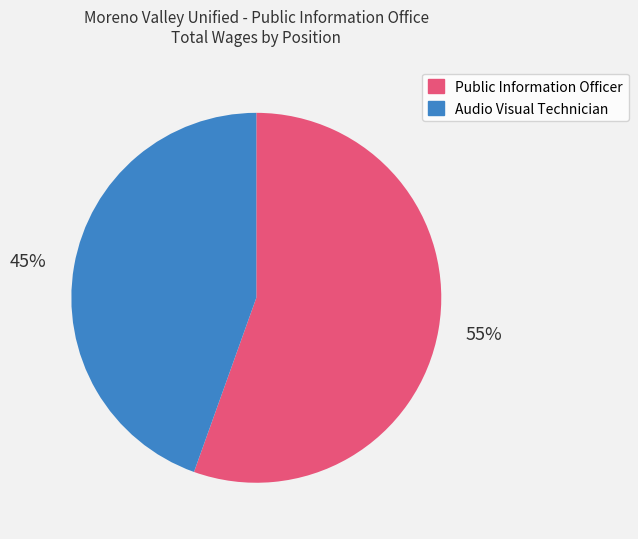

Approximately how many times larger is the value at 55% compared to 45%?

1.2